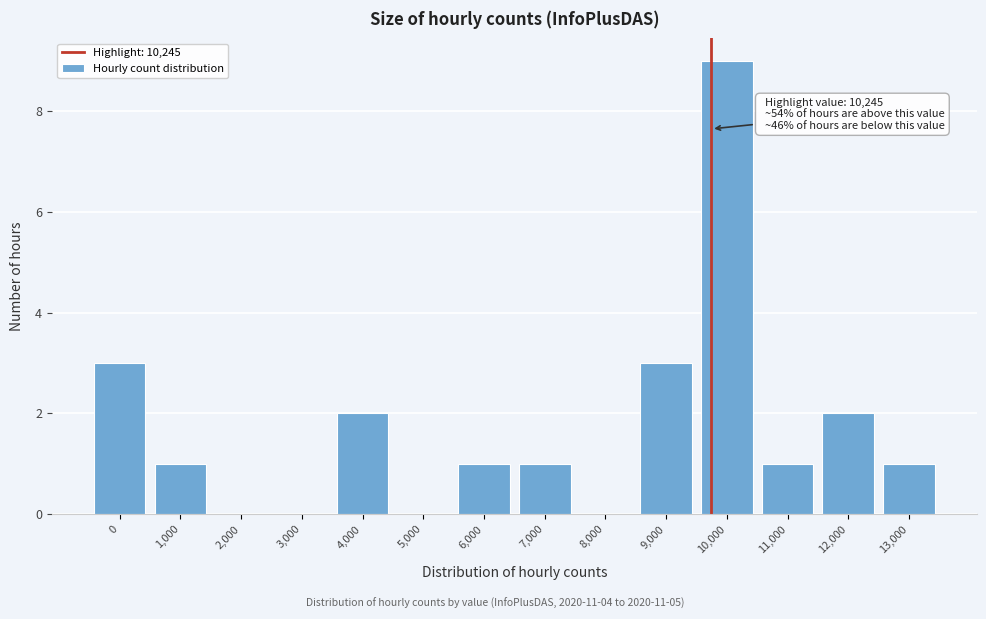

Reading left to right, list all the values displayed in this chart.

0=3	1,000=1	2,000=0	3,000=0	4,000=2	5,000=0	6,000=1	7,000=1	8,000=0	9,000=3	10,000=9	11,000=1	12,000=2	13,000=1